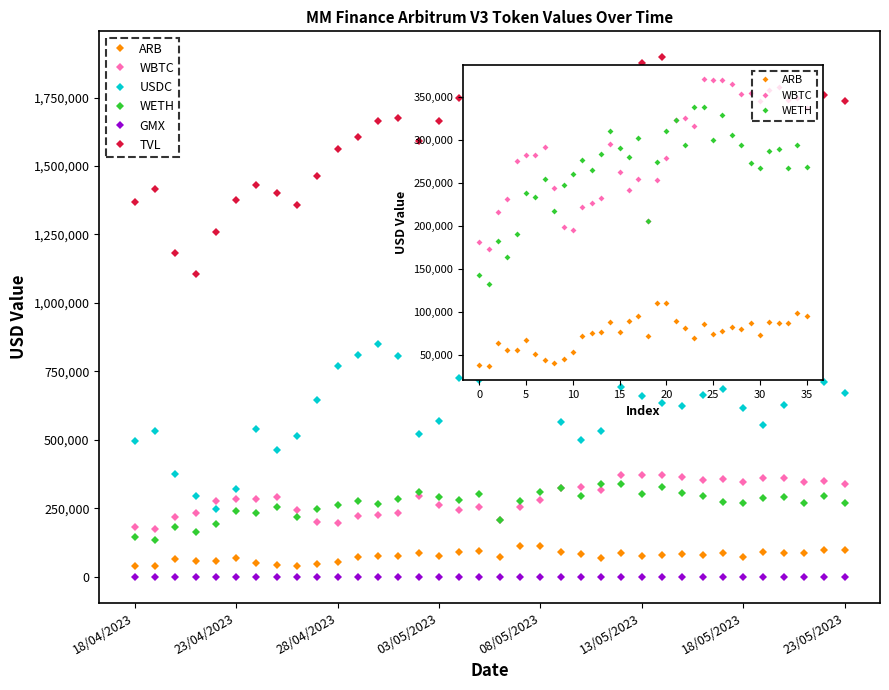

What position from the right is 29?

7